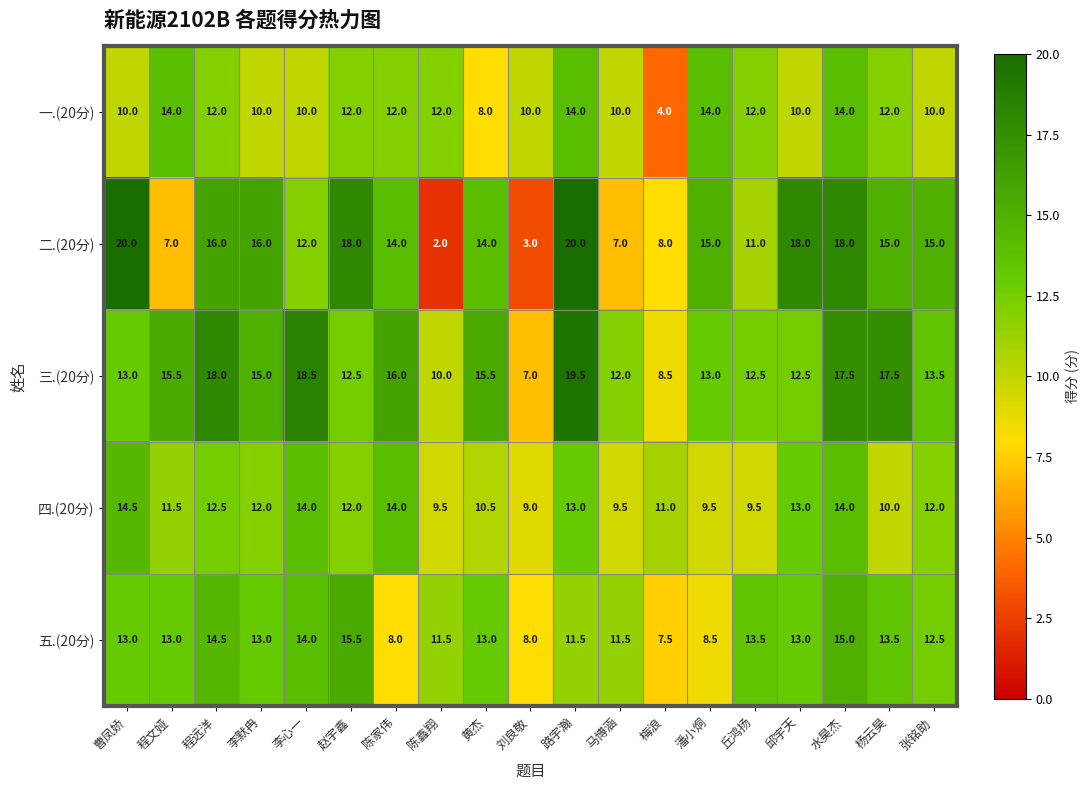

What value does the 二.(20分) series have at 杨云昊?

15.0